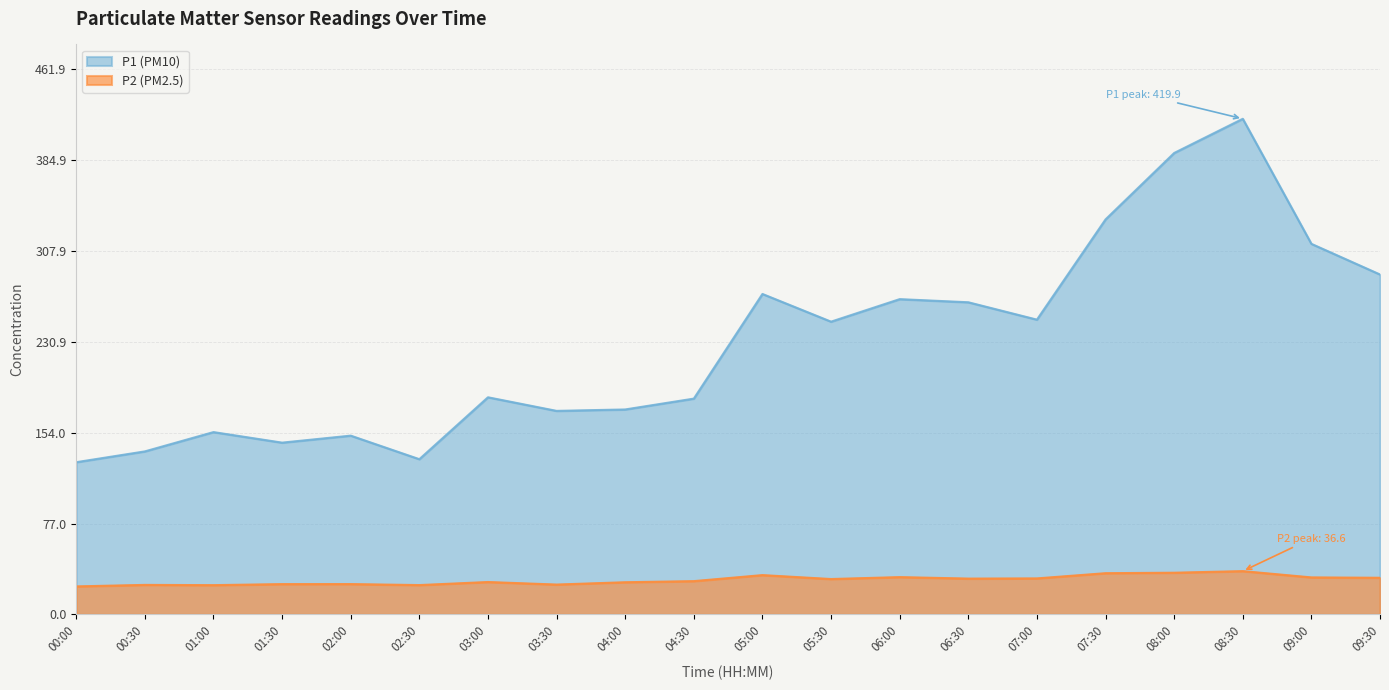

How many data points in P2 are less than 29?

10